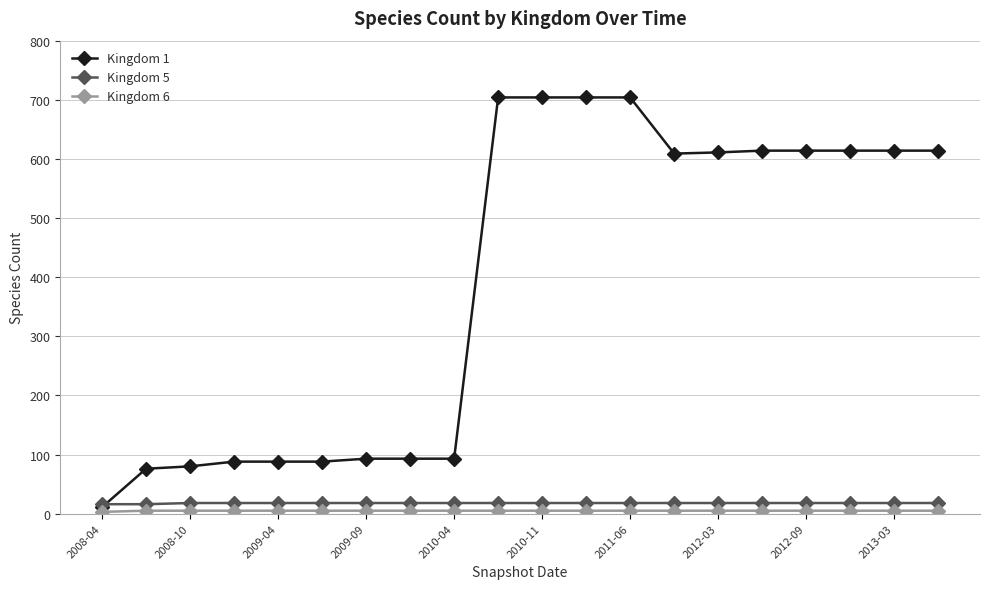

At how many categories does at least one series exceed 436?

11